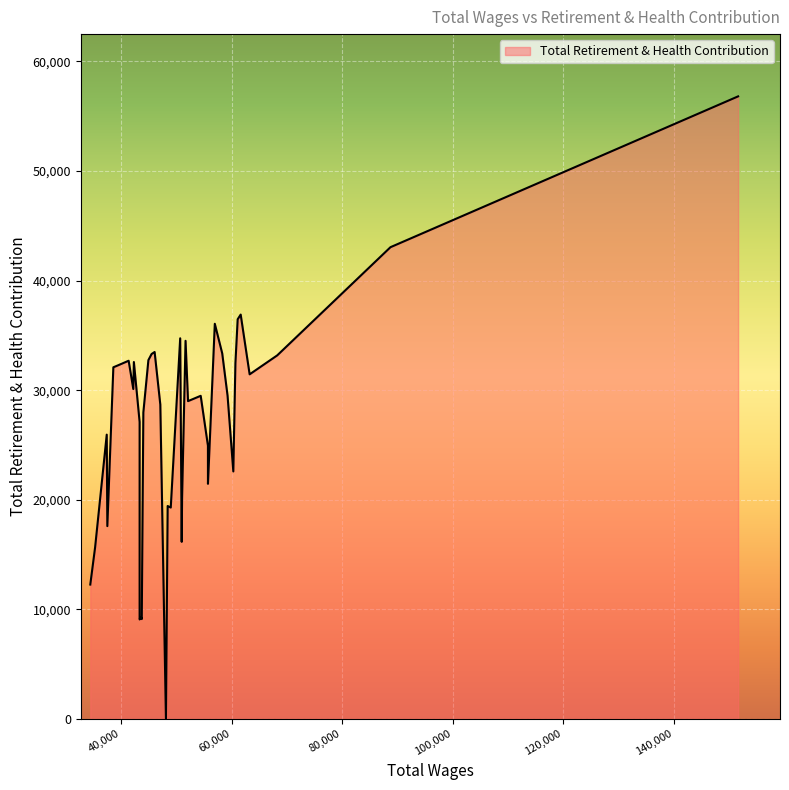

What is the approximate value at 43736.0, to the nearest 10?

9120